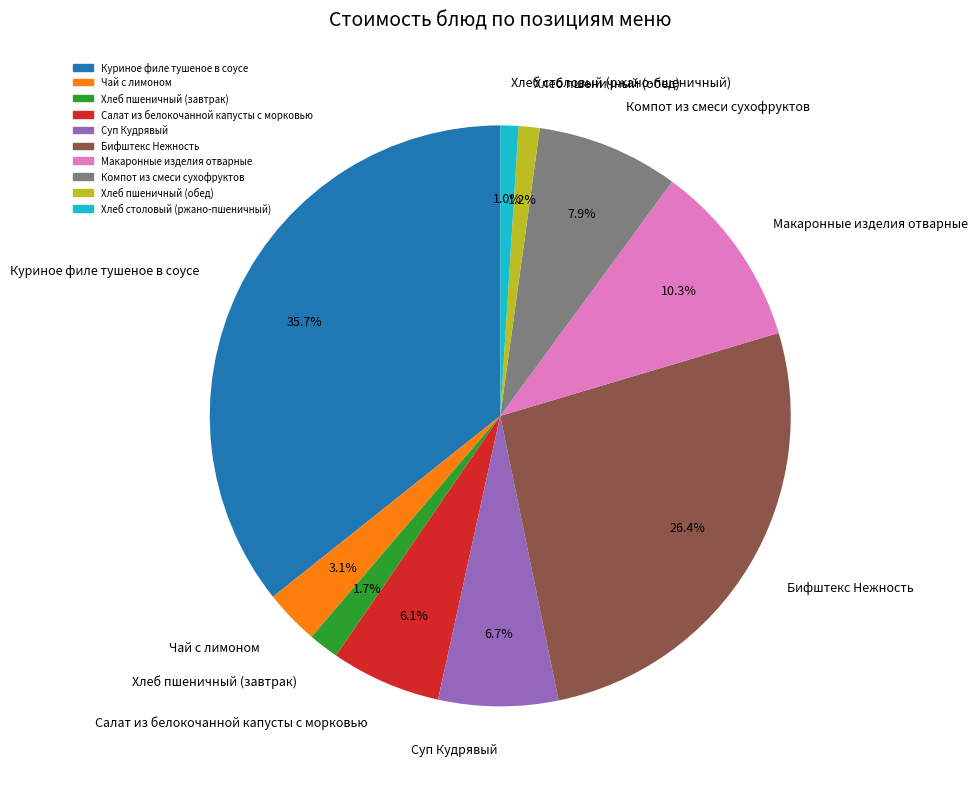

What percentage is the Макаронные изделия отварные slice, to the nearest percent?

10%